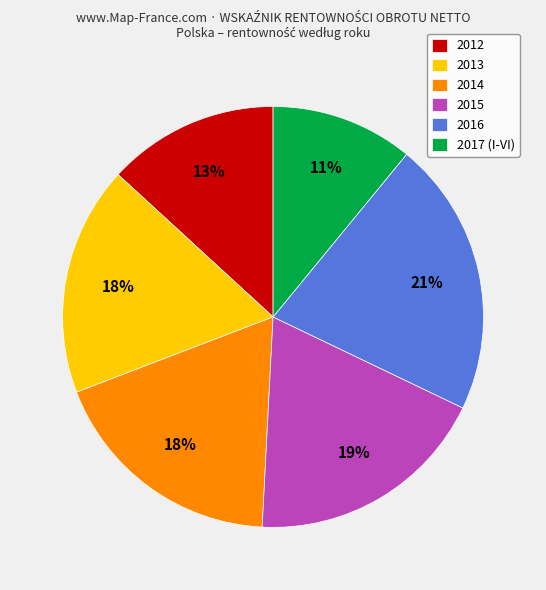

To the nearest percent, what percentage of the pie is 2017 (I-VI)?

11%